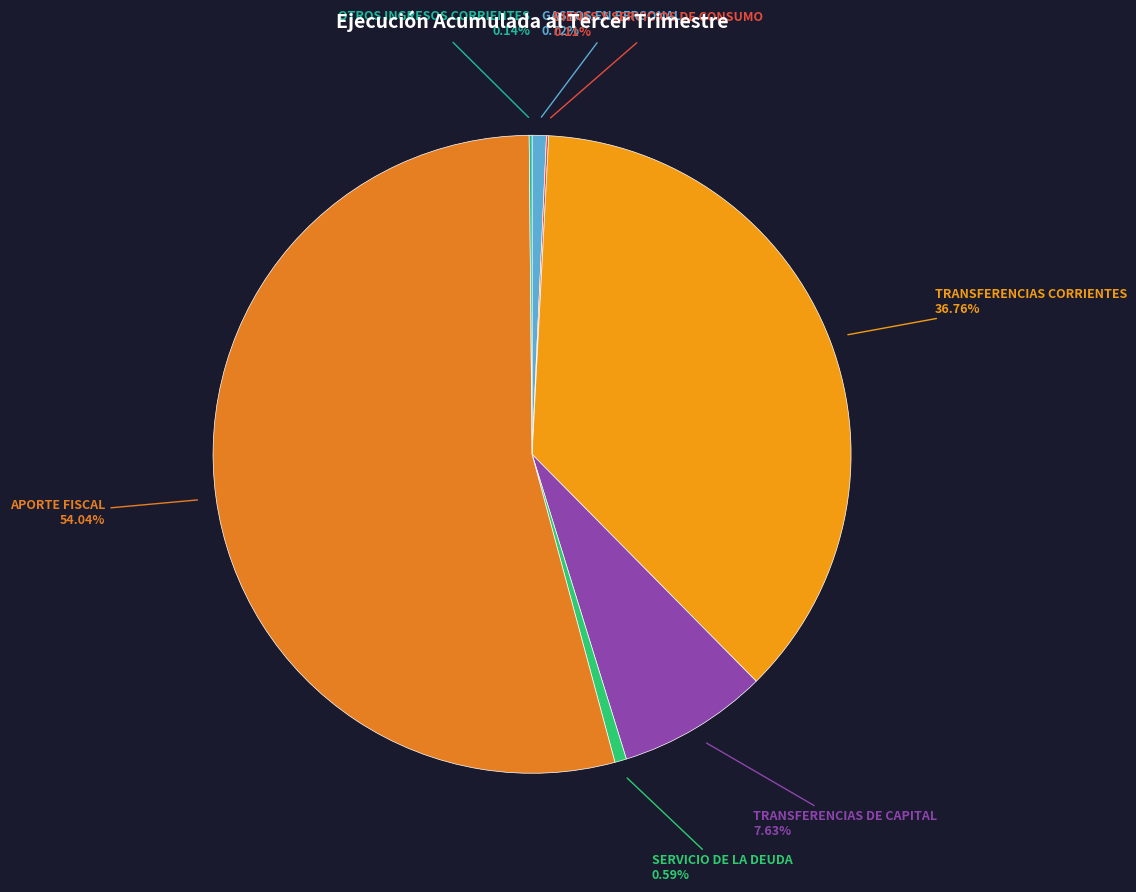

Which slice is the largest?

APORTE FISCAL